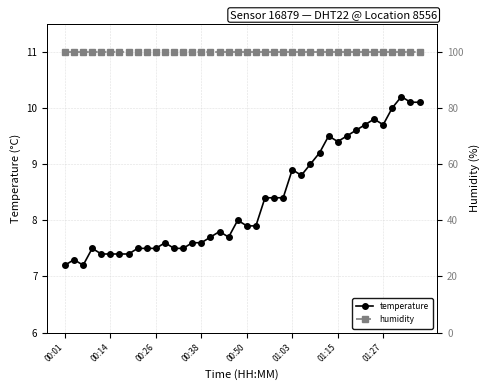

What are all the series names shown in the legend?

temperature, humidity